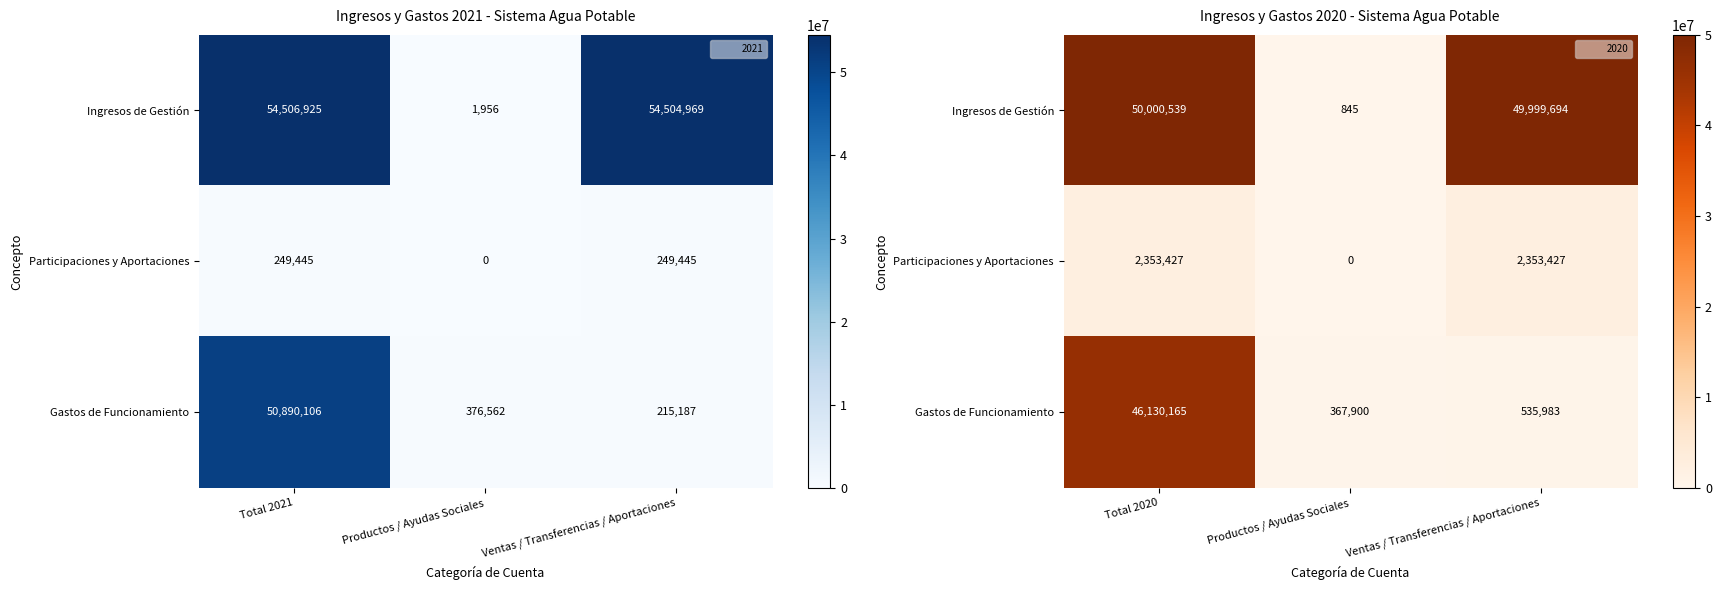

Count the number of data series in this chart.

3